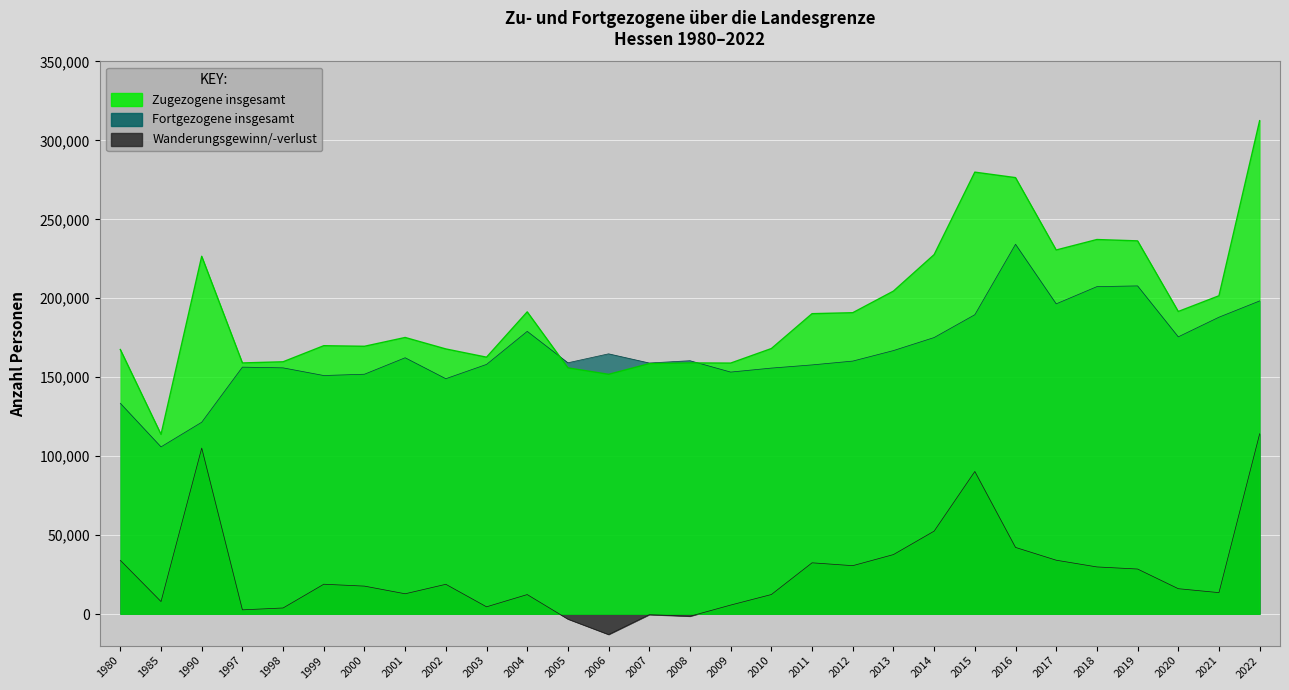

Read the Wanderungsgewinn/-verlust value at 2002.

18844